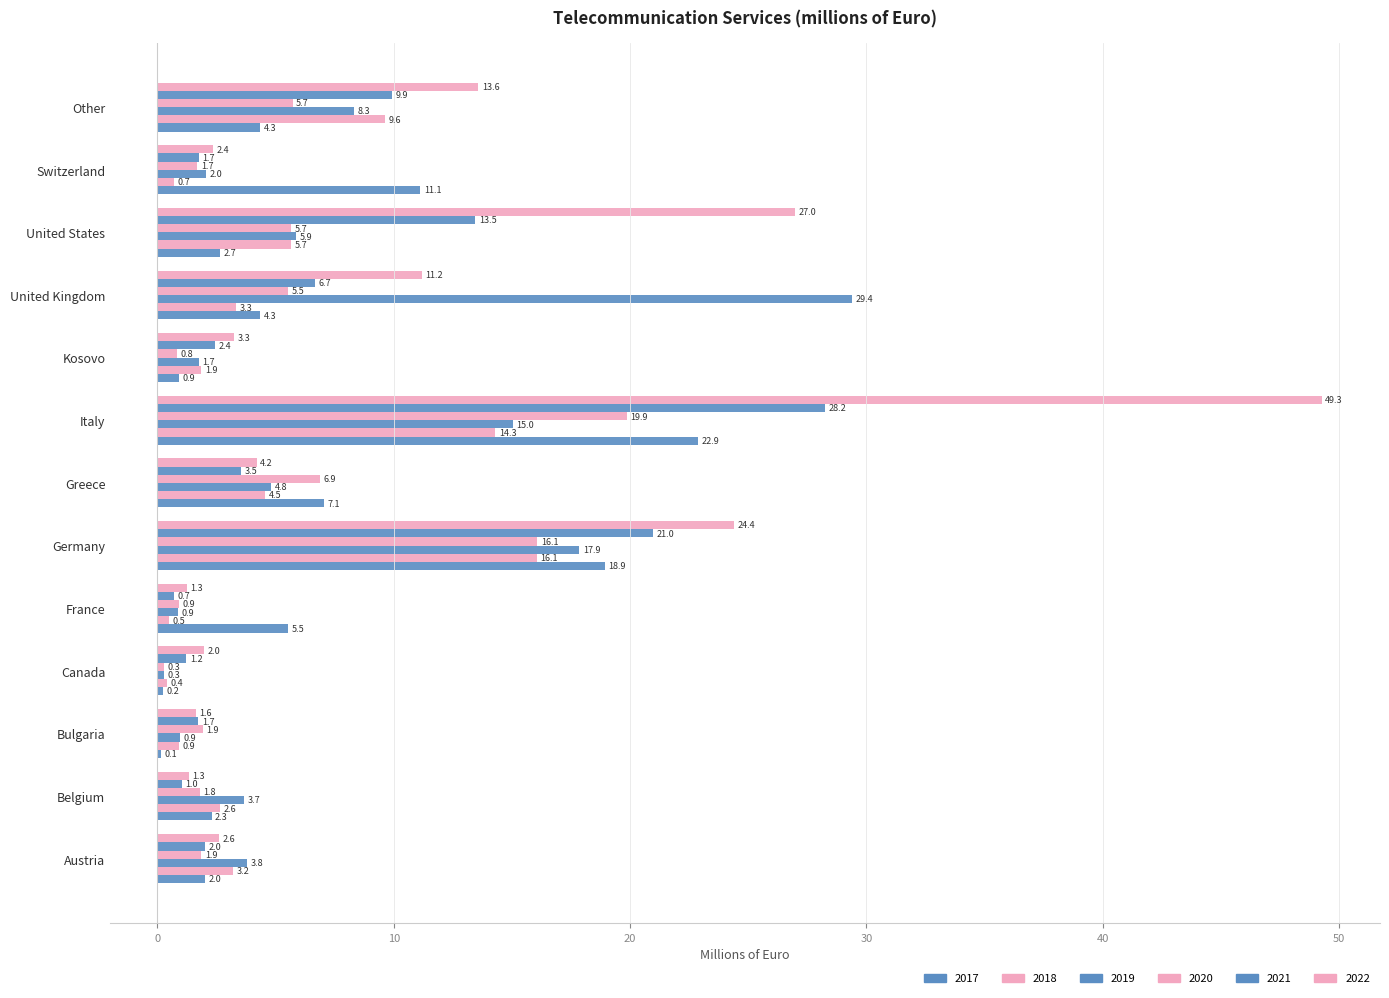

What position from the right is Germany?

8